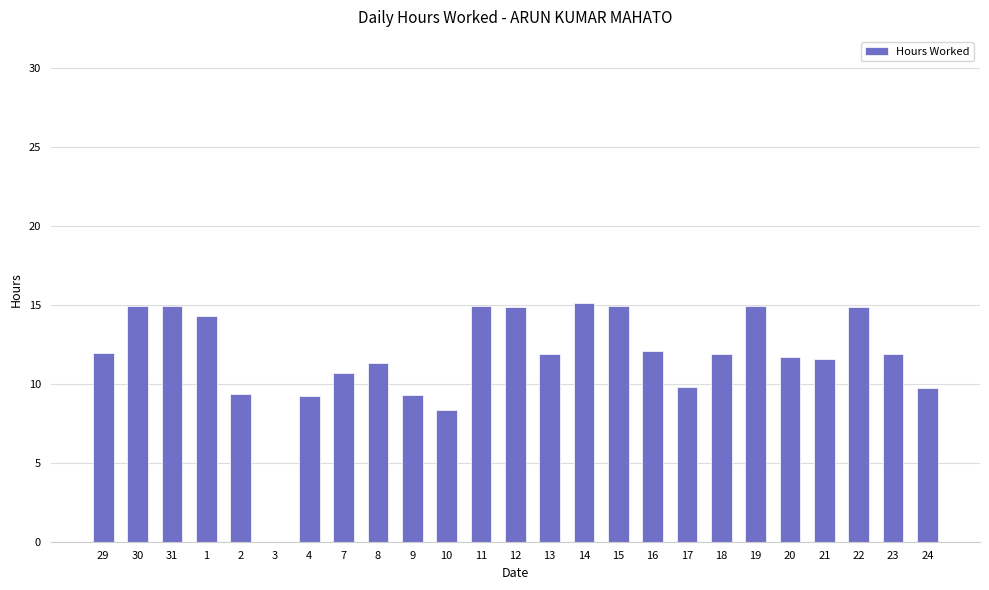

What is the change in value from 15 to 16?

-2.9